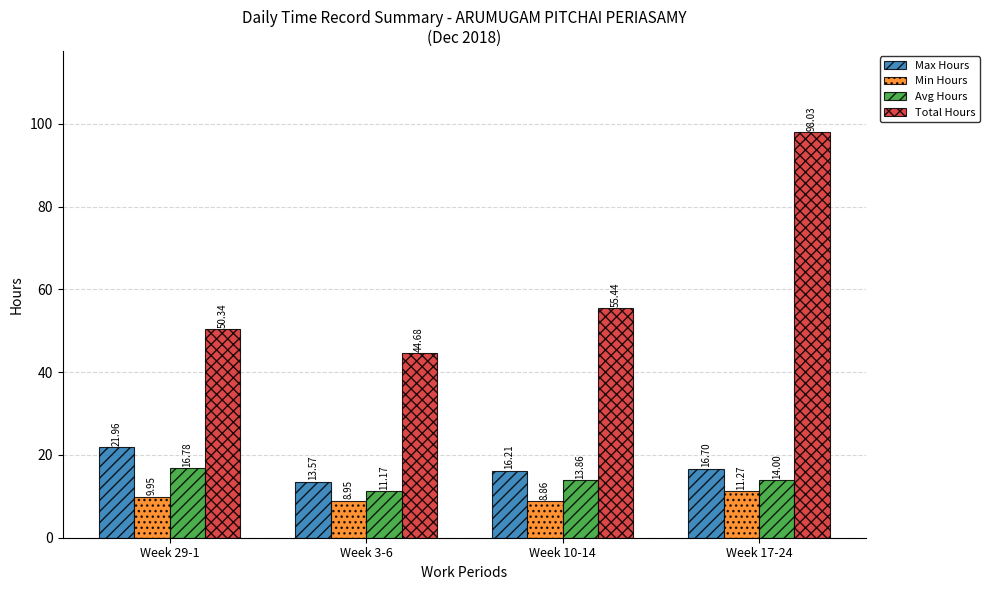

Which series has the widest spread of values?

Total Hours